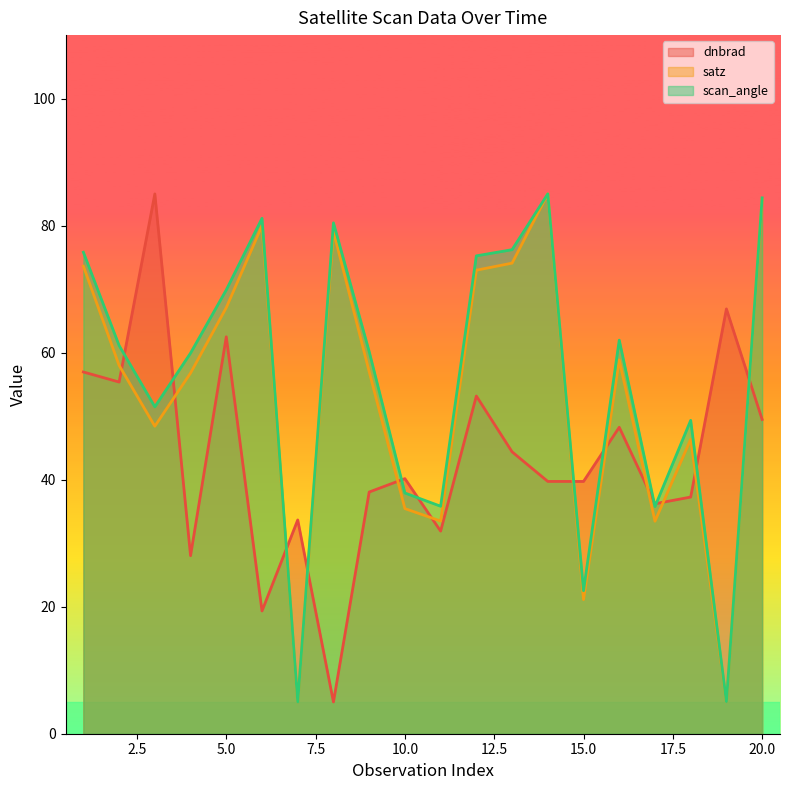

What is the average value of the dnbrad series?

43.6